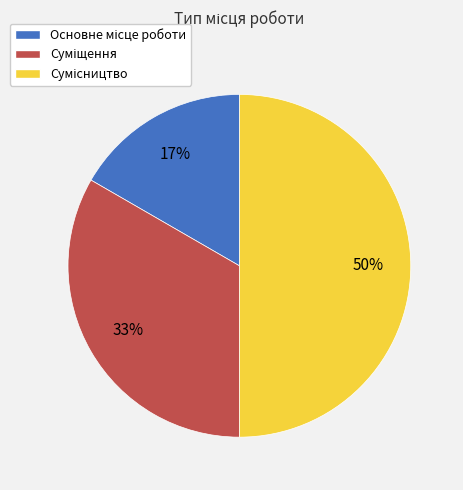

To the nearest percent, what is the difference between the largest and smallest slice percentages?

33%